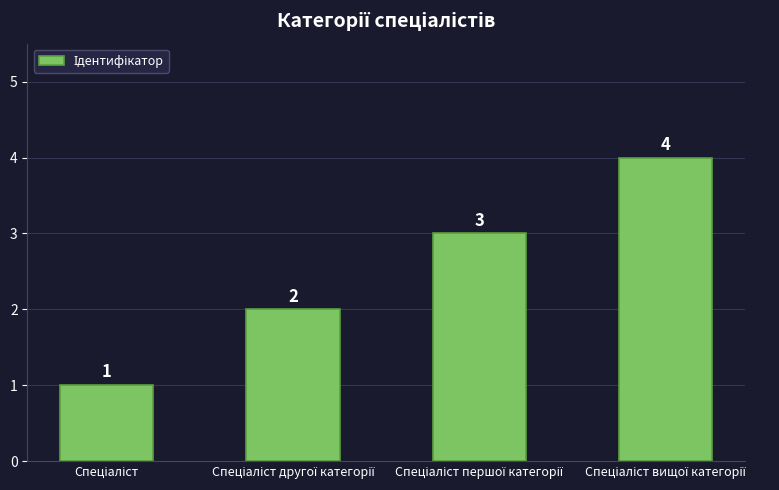

Count the values in the range 2 to 4.

3